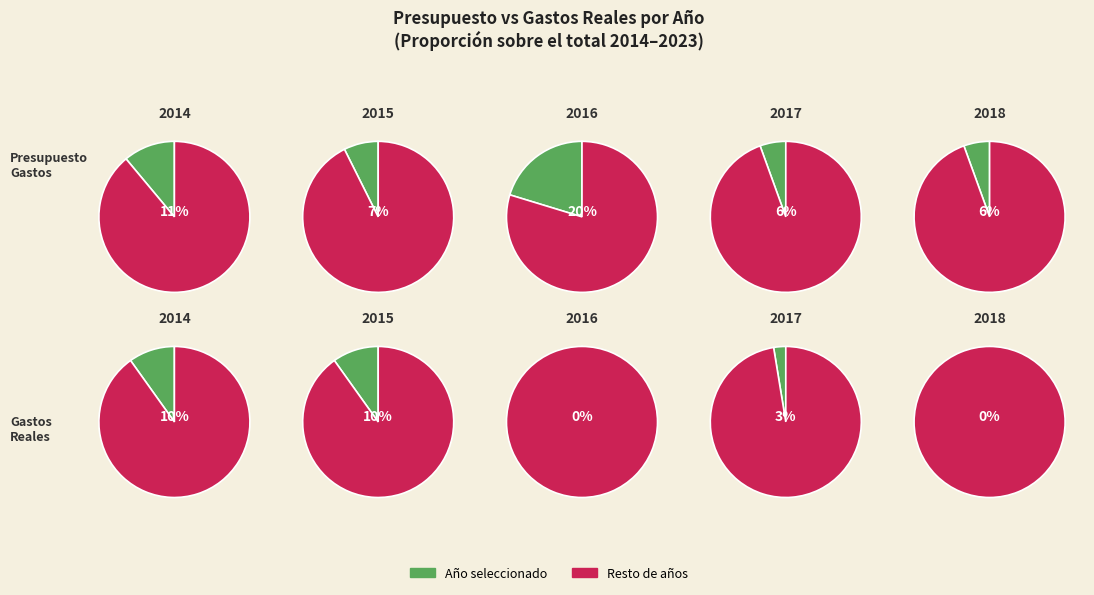

To the nearest percent, what portion does 2014 represent?

11%